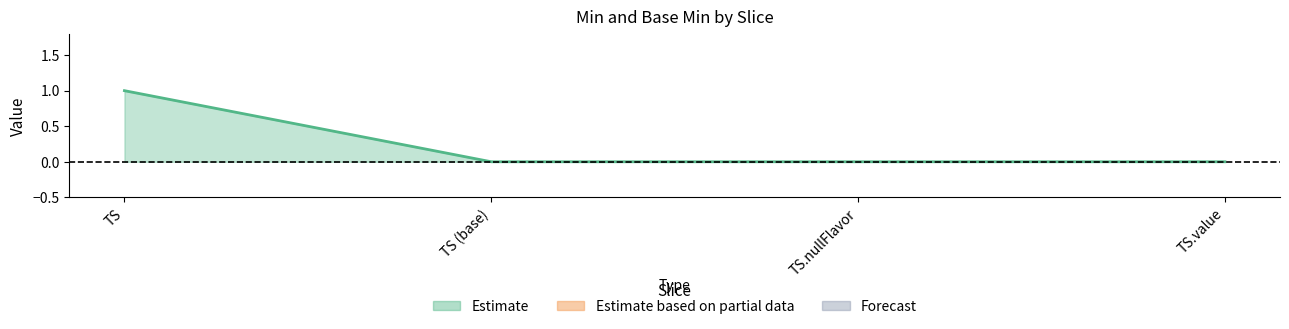

The value at TS.nullFlavor is 0. True or false?

True